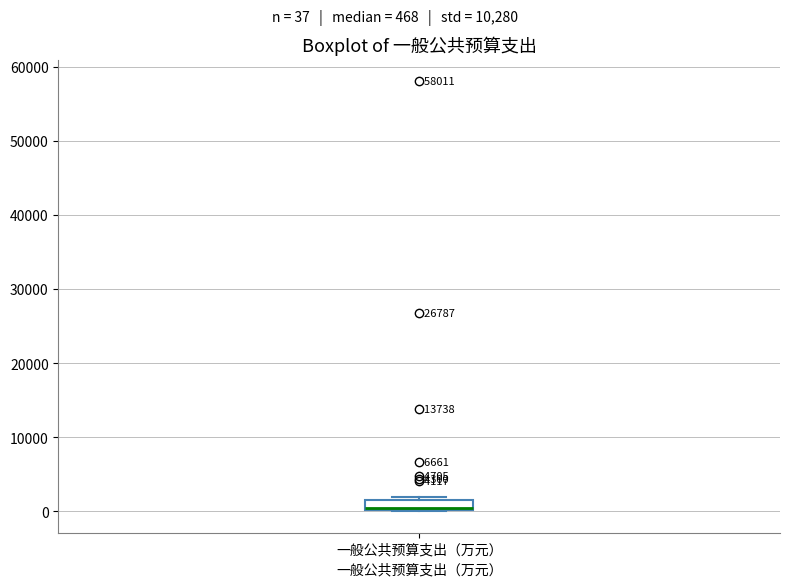

Where is the lower edge of the box for 一般公共预算支出（万元） on the y-axis? The values are not printed on the chart, so give them approximately, as read against the axis.

0